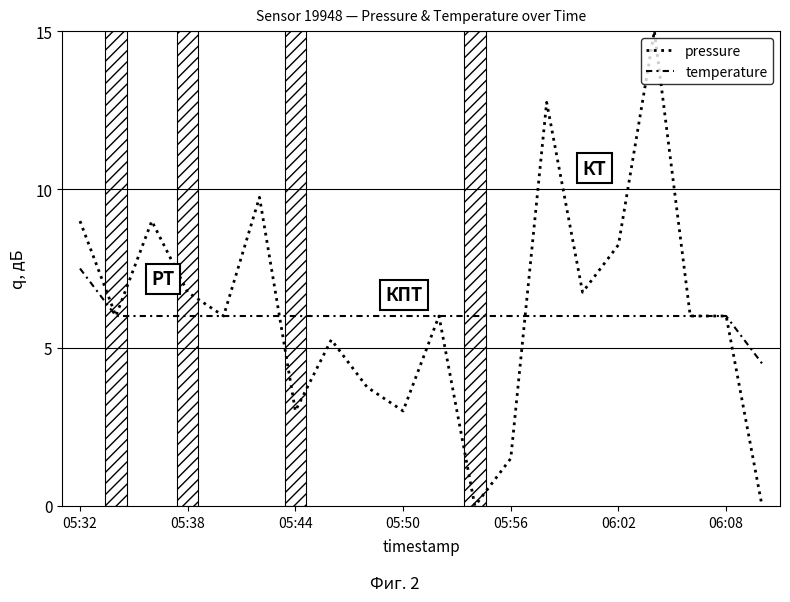

What are all the series names shown in the legend?

pressure, temperature